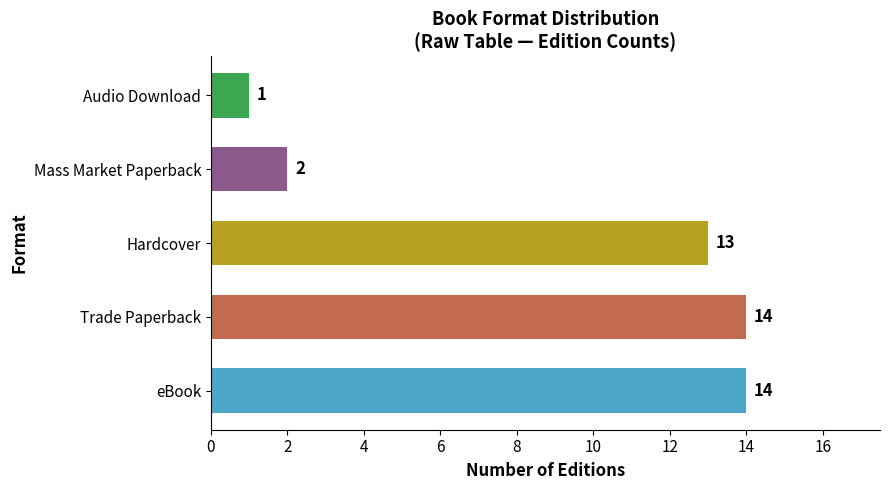

How many data points does each series have?

5